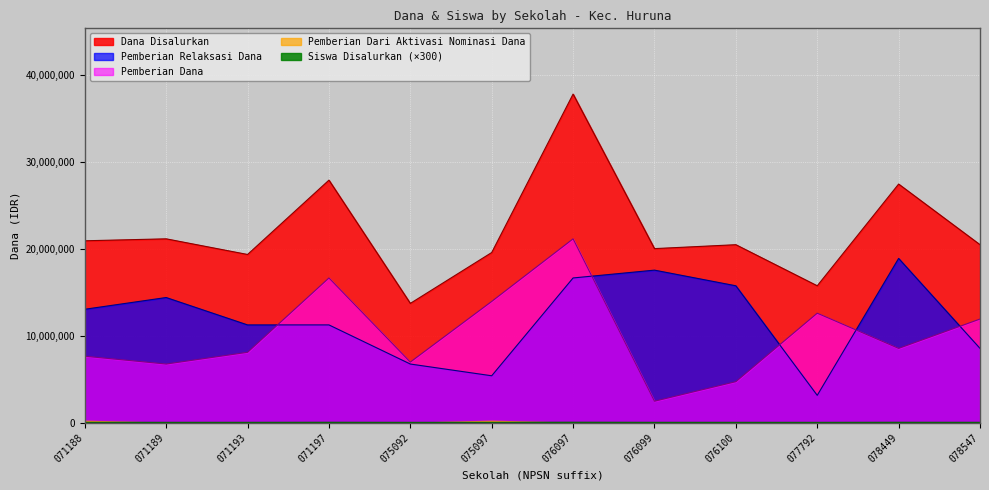

What is the total value across all series at 076099?

40064700